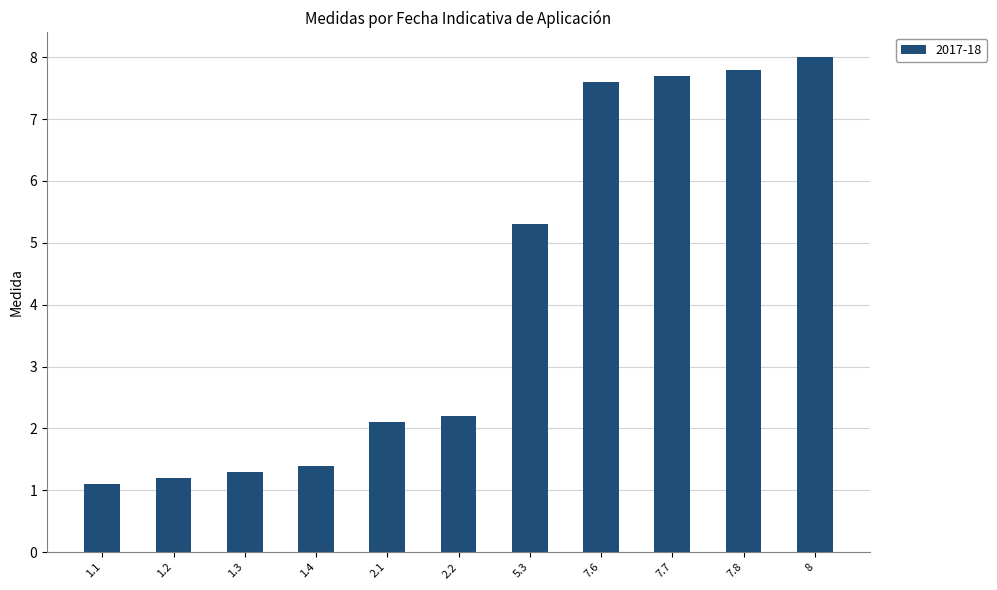

What is the average value?

4.2